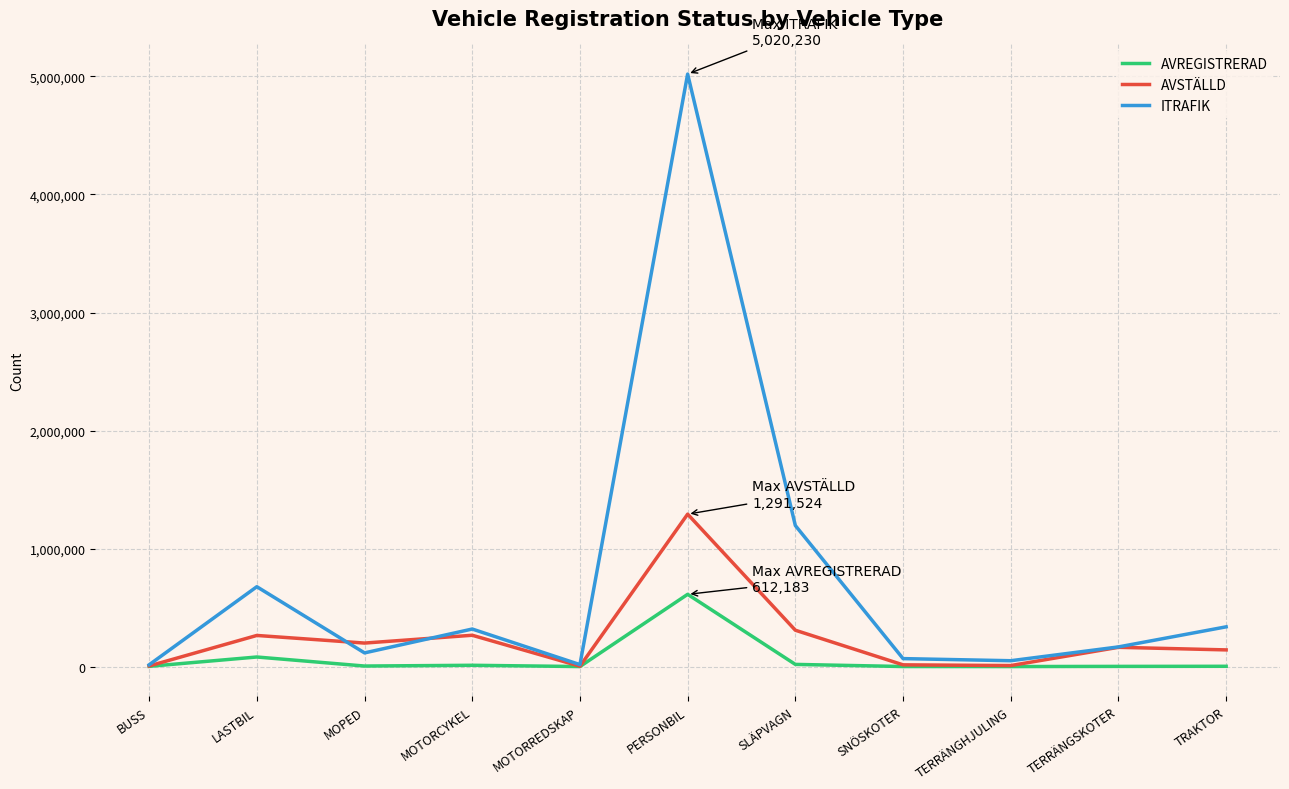

At which category is the sum across all series the highest?

PERSONBIL